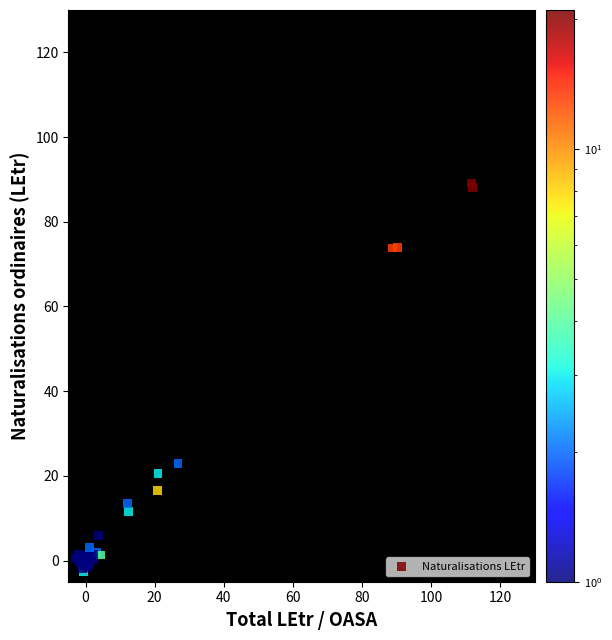

What Y value in the scatter plot is closest to 43?

22.9